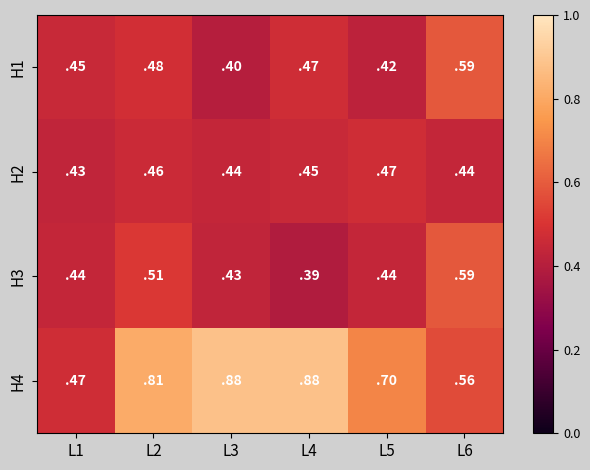

Is the value of H3 at L2 greater than the value of H4 at L1?

Yes